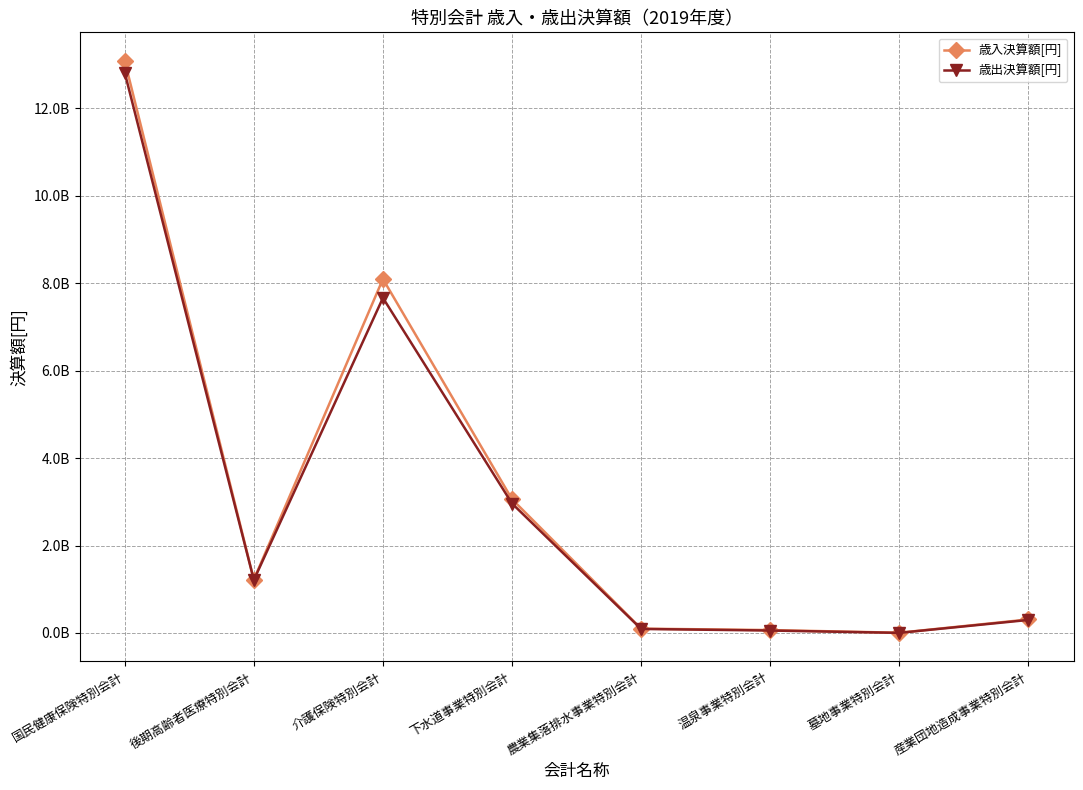

How many interior local peaks does the 歳出決算額[円] series have?

1